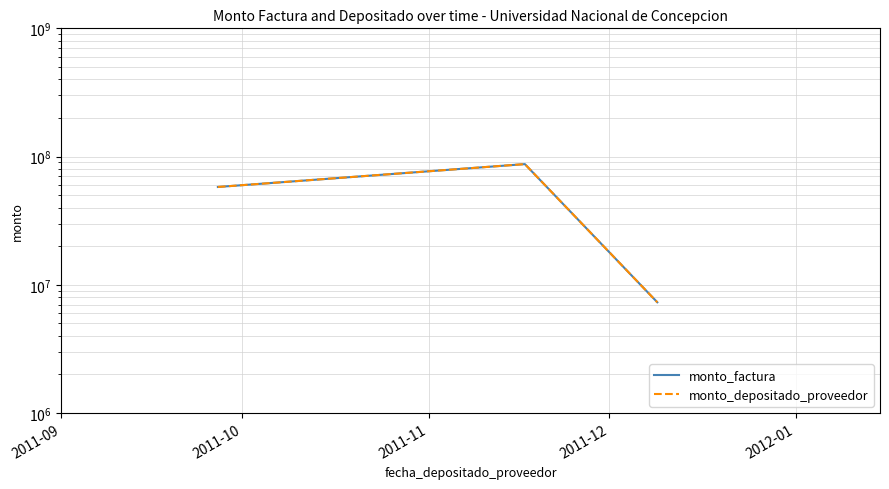

The monto_factura series shows 57900000 at 2011-09. True or false?

True